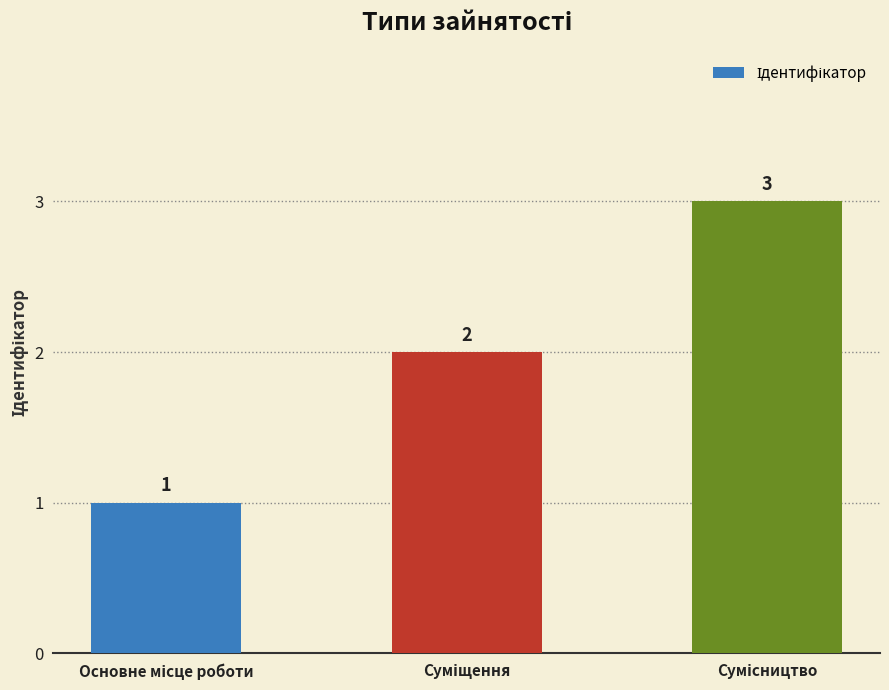

How many bars are there in total?

3